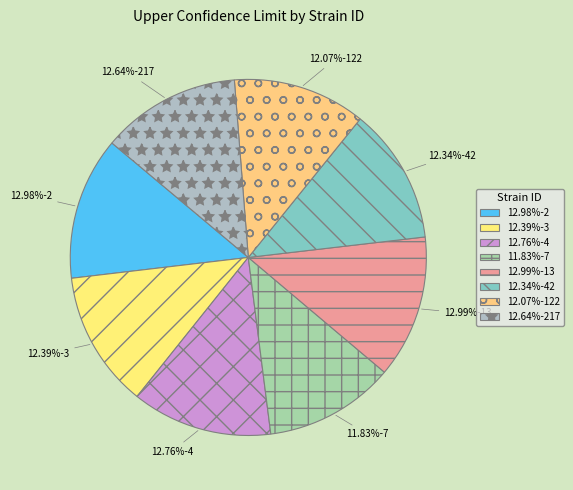

Does any single category account for the majority?

No